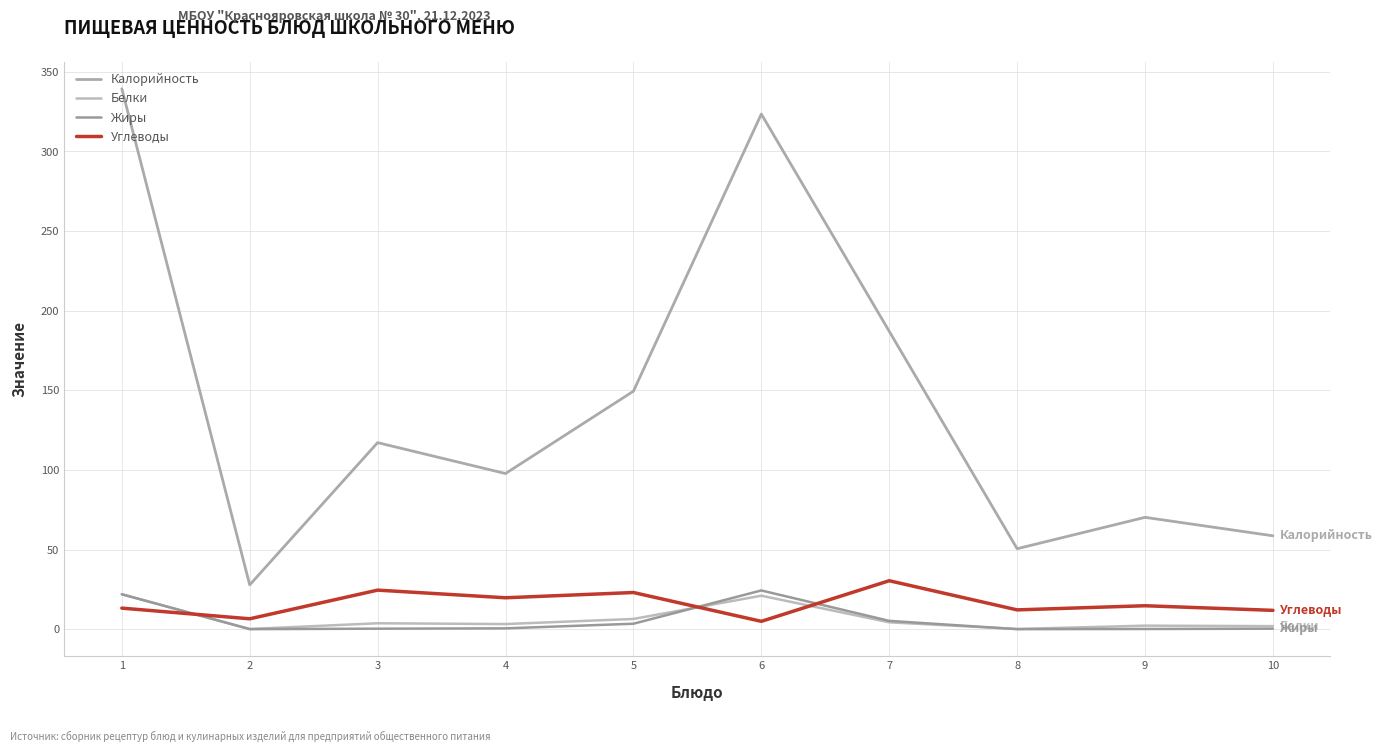

Reading right to left, transcribe all the data shown in this chart.

Калорийность: 58.7	70.3	50.6	187.1	323.5	149.5	97.8	117.2	27.9	339.4
Белки: 2.0	2.3	0.2	4.4	21.1	6.5	3.3	3.8	0.2	22.0
Жиры: 0.4	0.2	0.1	5.3	24.4	3.5	0.6	0.4	0.1	22.0
Углеводы: 11.9	14.8	12.2	30.5	5.0	23.1	19.8	24.6	6.6	13.3